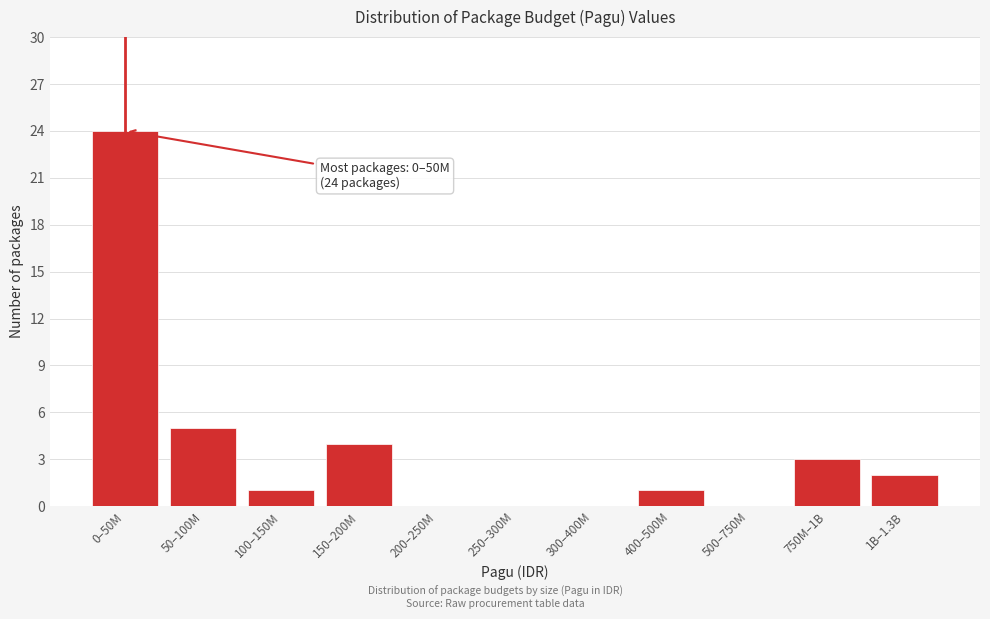

Reading left to right, transcribe all the data shown in this chart.

0–50M=24	50–100M=5	100–150M=1	150–200M=4	200–250M=0	250–300M=0	300–400M=0	400–500M=1	500–750M=0	750M–1B=3	1B–1.3B=2